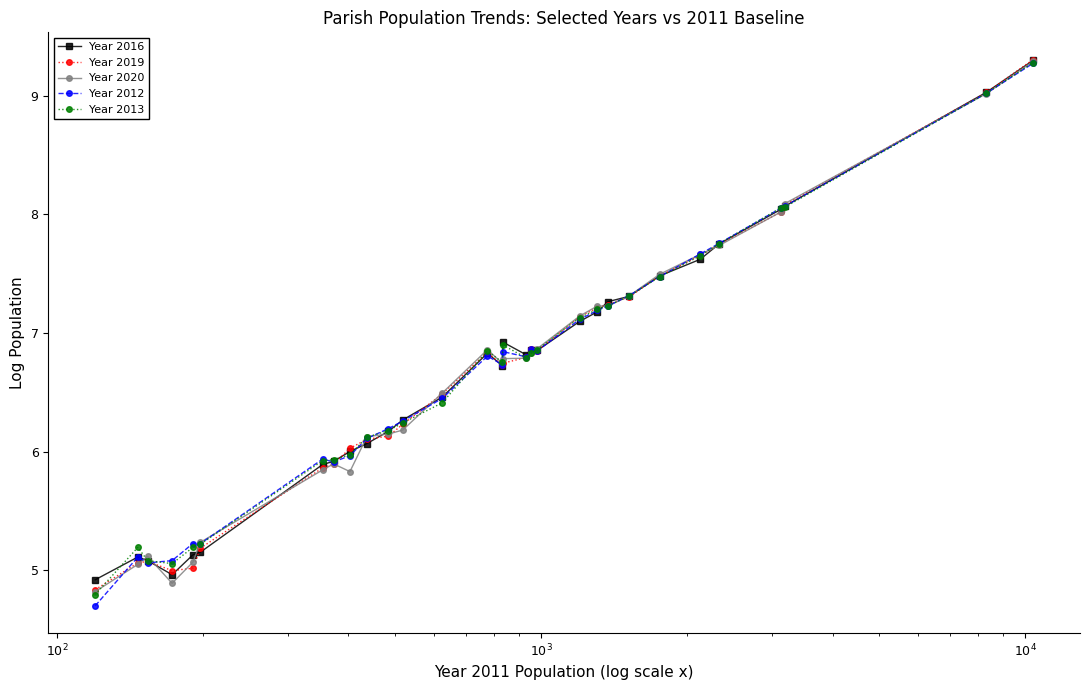

What is the minimum value shown in the chart?

4.7